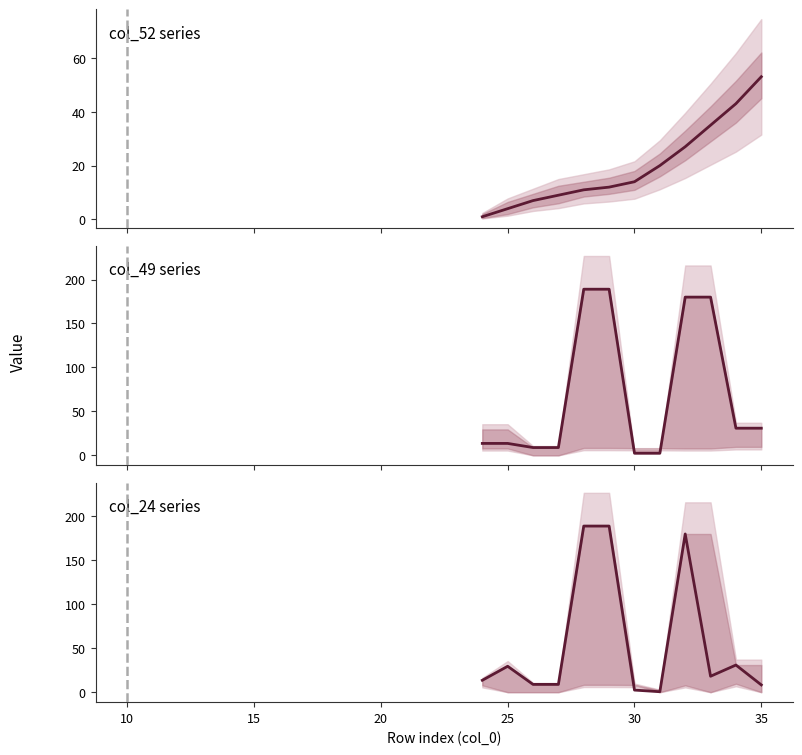

What is the sum of the col_52 series values at 5 and 11?

54.0